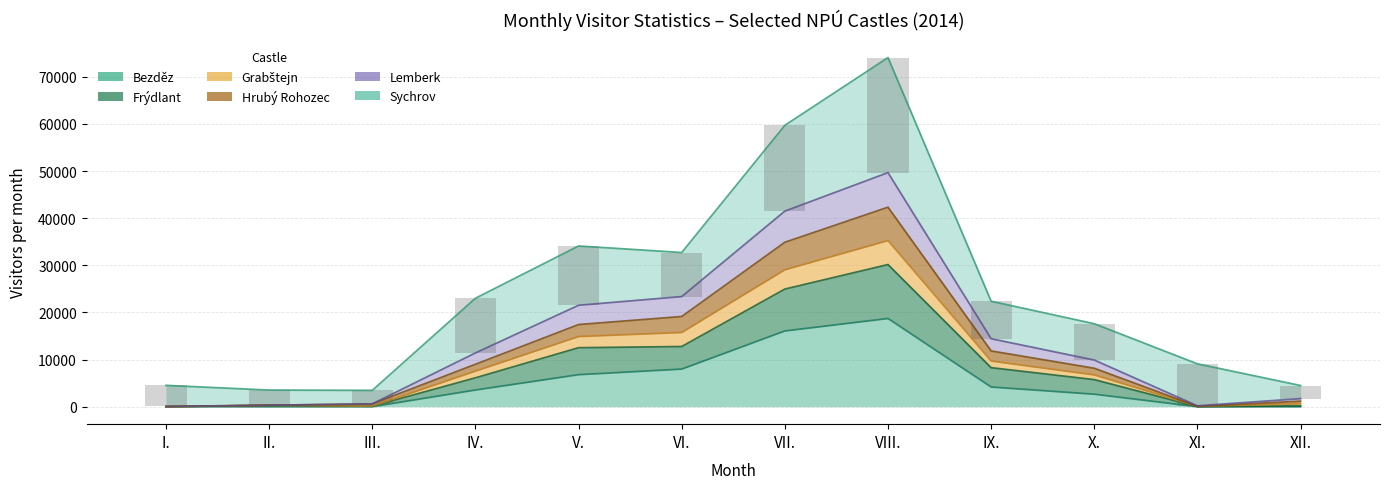

What is the label of the 9th bar from the left?

IX.